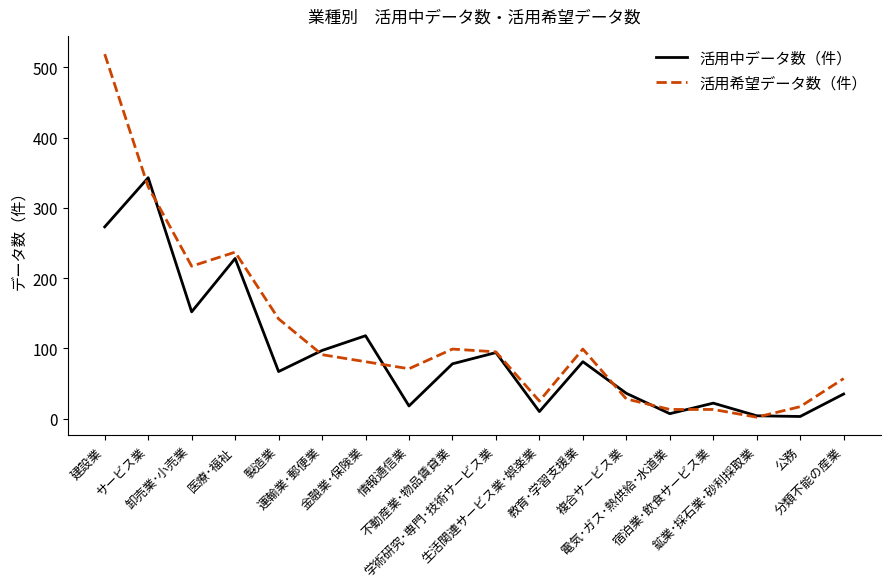

Which series has the widest spread of values?

活用希望データ数（件）